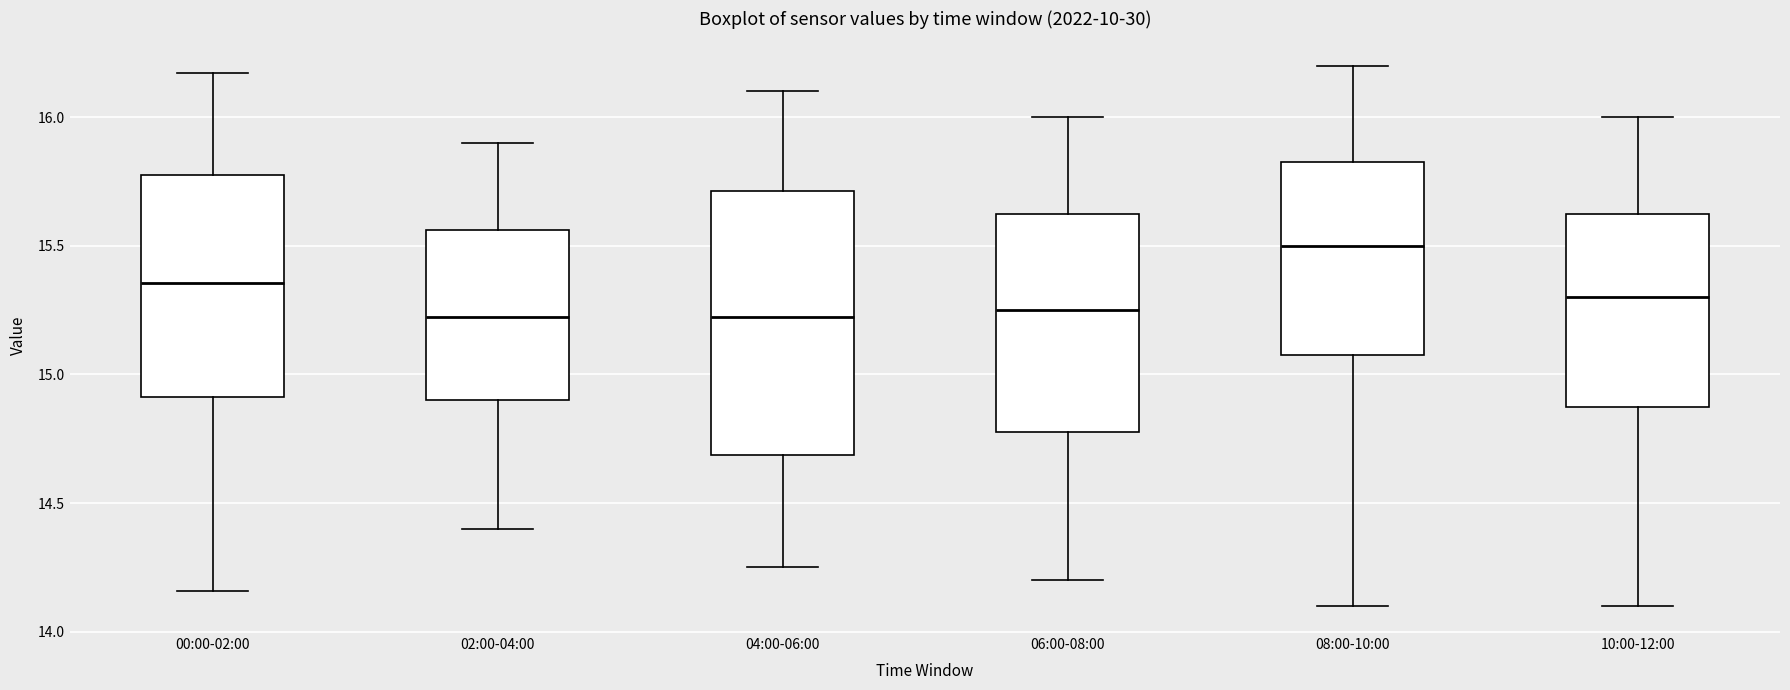

Reading left to right, transcribe this box plot: for each box, give where its median line is, the range the box spans, and where its two whiskers end, as read against the y-axis. The values are not printed on the chart, so give them approximately, as read against the axis.

00:00-02:00: median 15.35, box 14.90 to 15.80, whiskers 14.15 to 16.15
02:00-04:00: median 15.25, box 14.90 to 15.55, whiskers 14.40 to 15.90
04:00-06:00: median 15.25, box 14.70 to 15.70, whiskers 14.25 to 16.10
06:00-08:00: median 15.25, box 14.80 to 15.65, whiskers 14.20 to 16.00
08:00-10:00: median 15.50, box 15.10 to 15.85, whiskers 14.10 to 16.20
10:00-12:00: median 15.30, box 14.90 to 15.65, whiskers 14.10 to 16.00